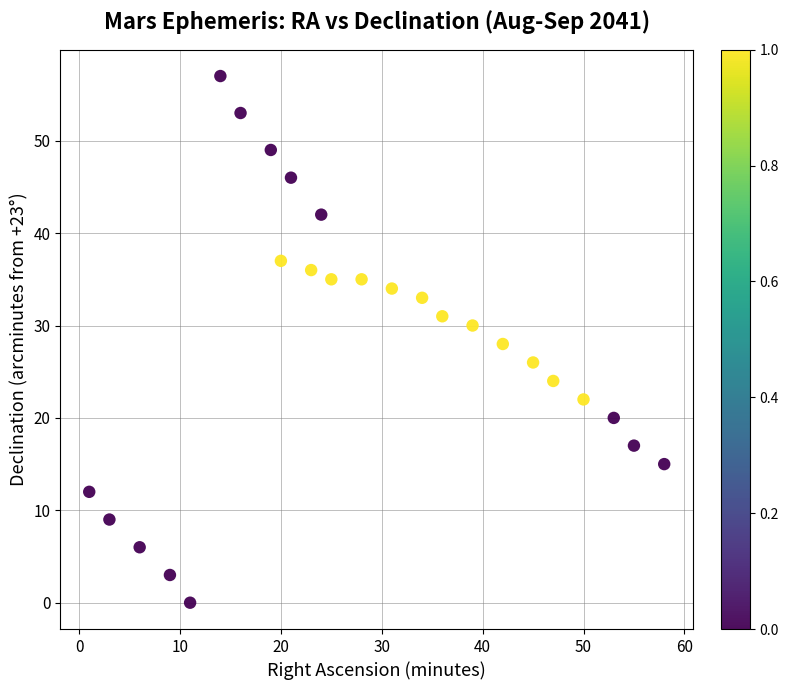

What is the range of X values (max minus min)?

57